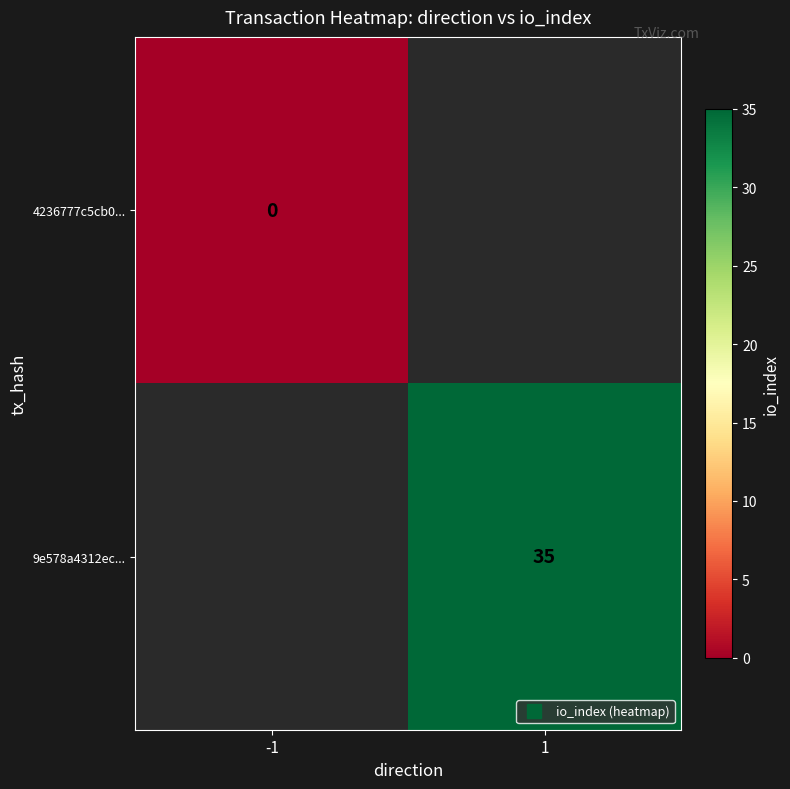

List the series in order of their overall mean, lowest first.

4236777c5cb0..., 9e578a4312ec...